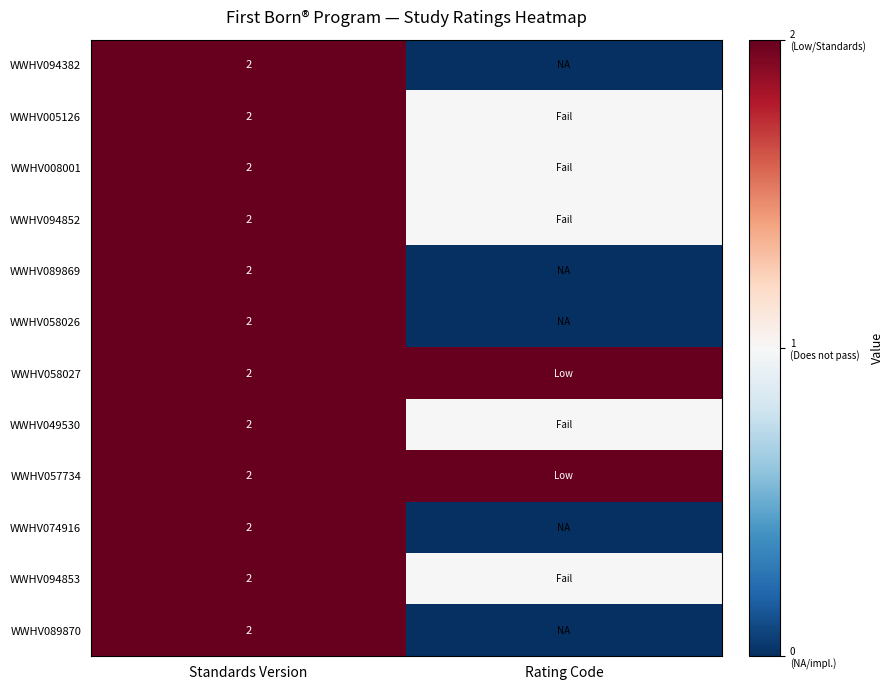

Is it true that WWHV049530 equals 3 at Standards Version?

False